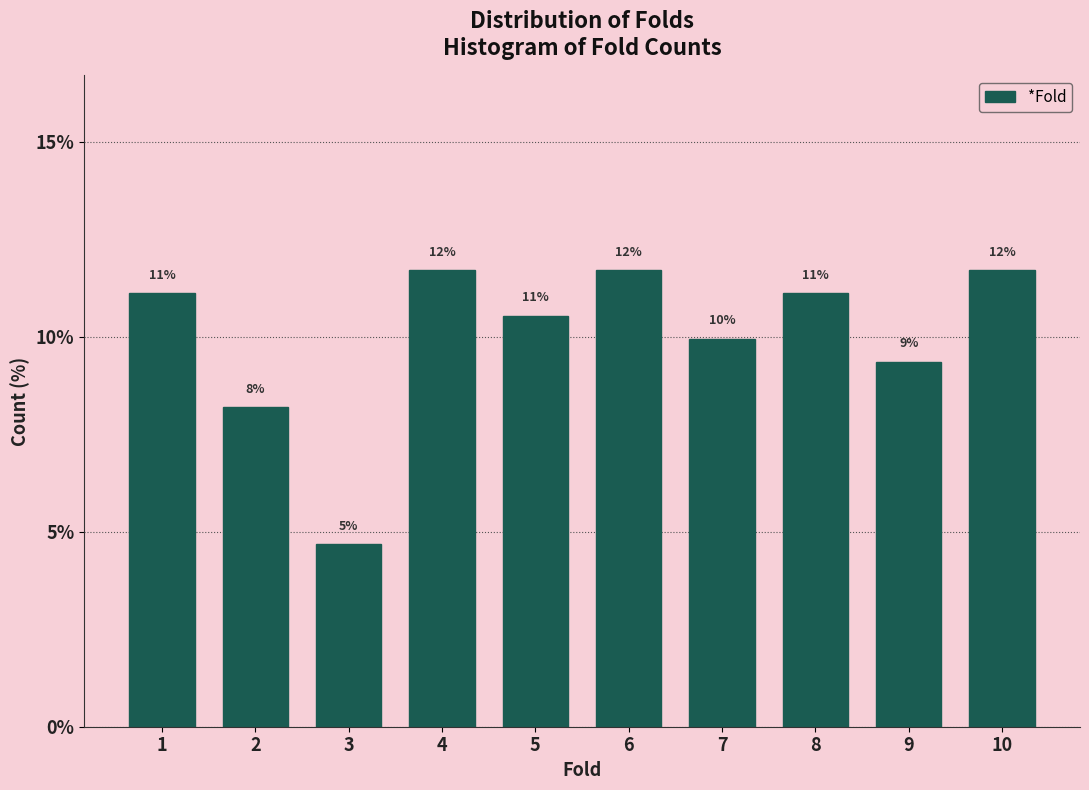

How many bars are there in total?

10